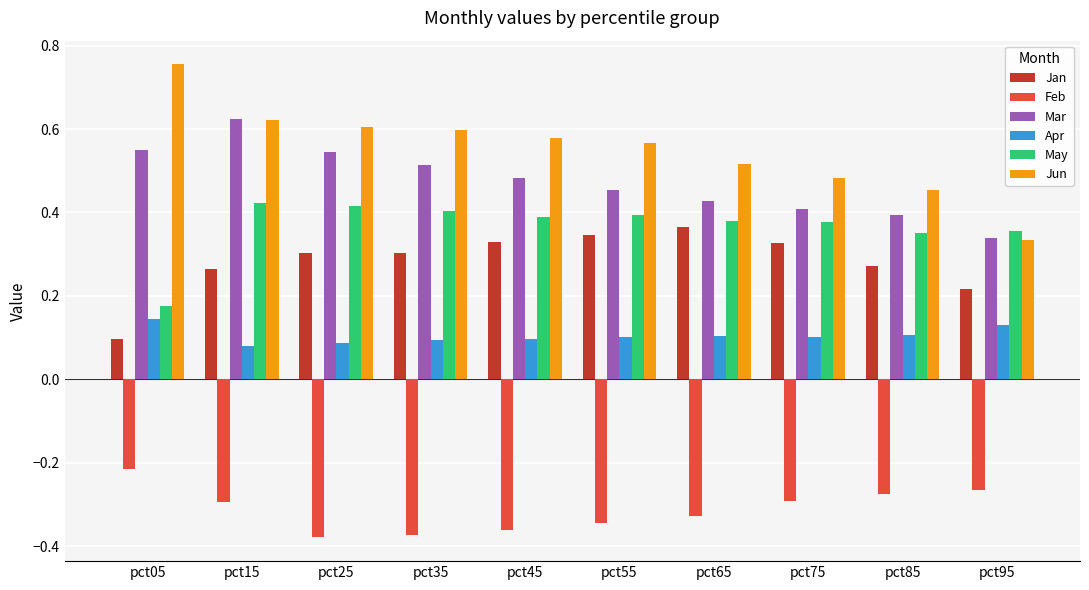

How many data points does each series have?

10